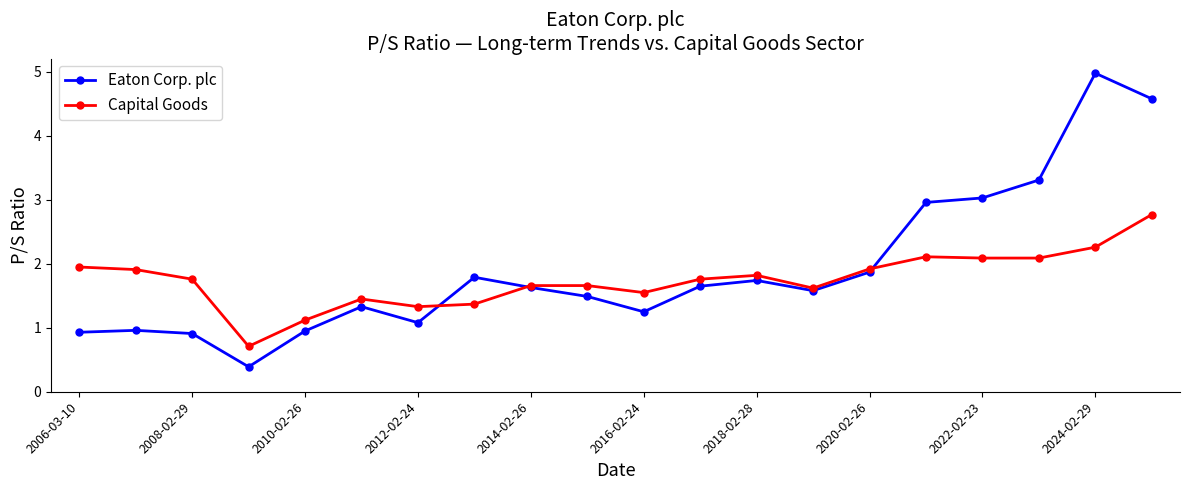

What is the value of the Eaton Corp. plc point at the 1st from the left?

0.9